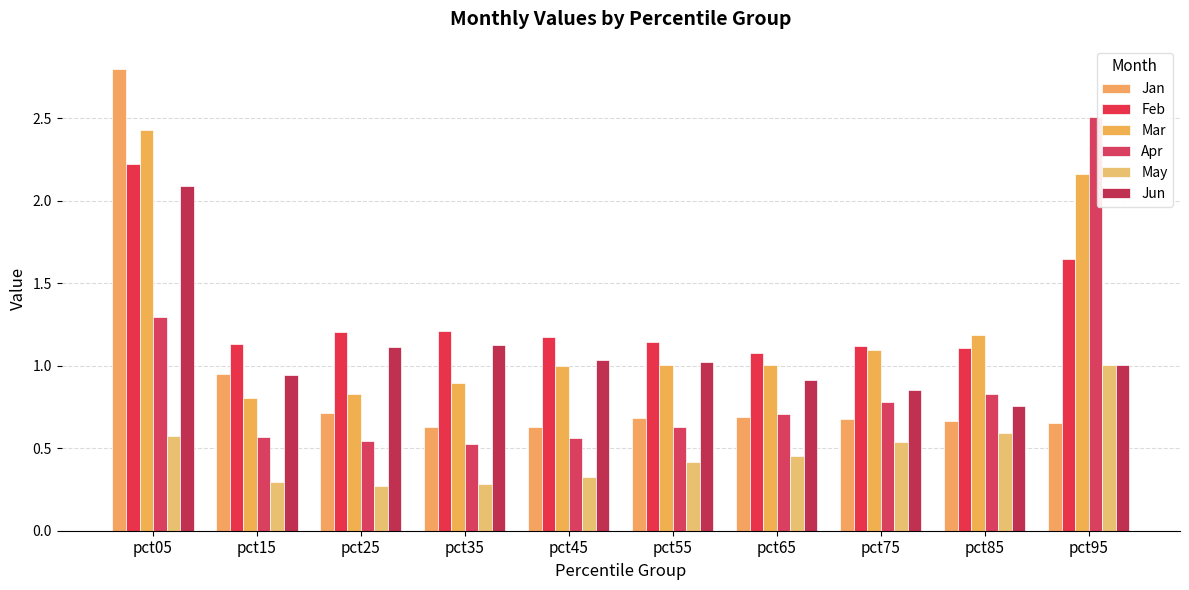

What is the smallest value displayed?

0.3